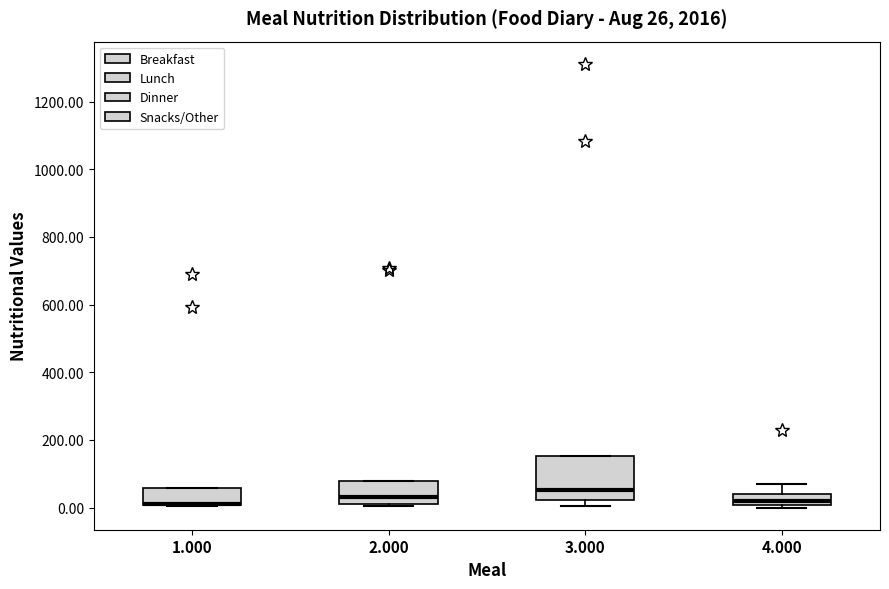

Comparing the boxes themselves (not the whiskers), which one is the tallest?

3.000